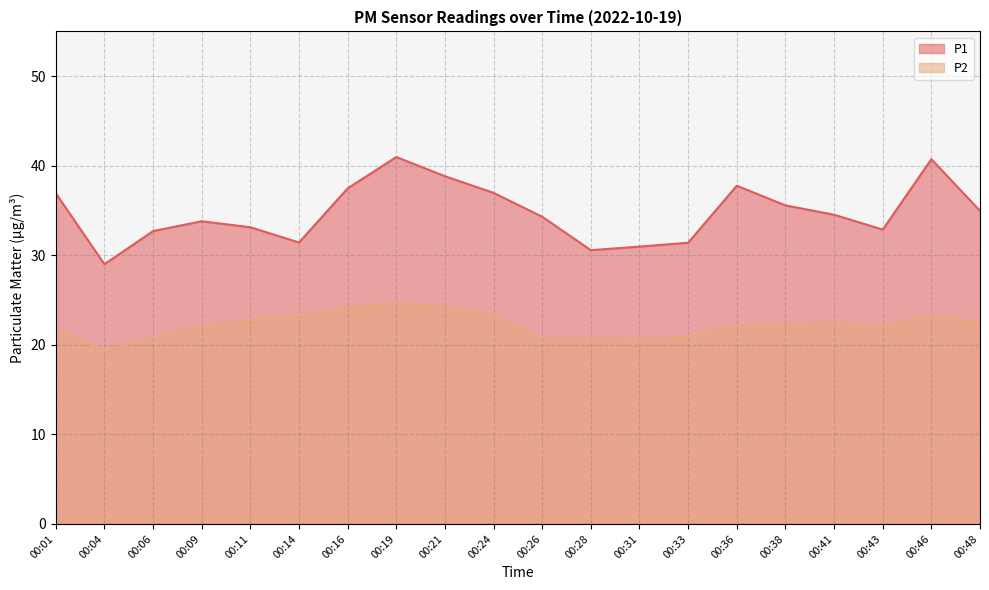

Reading right to left, extract all data points from this chart.

P1: 00:48=35.0	00:46=40.7	00:43=32.9	00:41=34.5	00:38=35.6	00:36=37.8	00:33=31.4	00:31=31.0	00:28=30.6	00:26=34.3	00:24=37.0	00:21=38.8	00:19=41.0	00:16=37.5	00:14=31.4	00:11=33.1	00:09=33.8	00:06=32.7	00:04=29.0	00:01=36.9
P2: 00:48=22.5	00:46=23.3	00:43=22.1	00:41=22.5	00:38=22.2	00:36=22.1	00:33=20.9	00:31=20.6	00:28=20.6	00:26=20.8	00:24=23.2	00:21=24.2	00:19=24.7	00:16=24.2	00:14=23.3	00:11=22.7	00:09=22.1	00:06=20.8	00:04=19.4	00:01=21.8